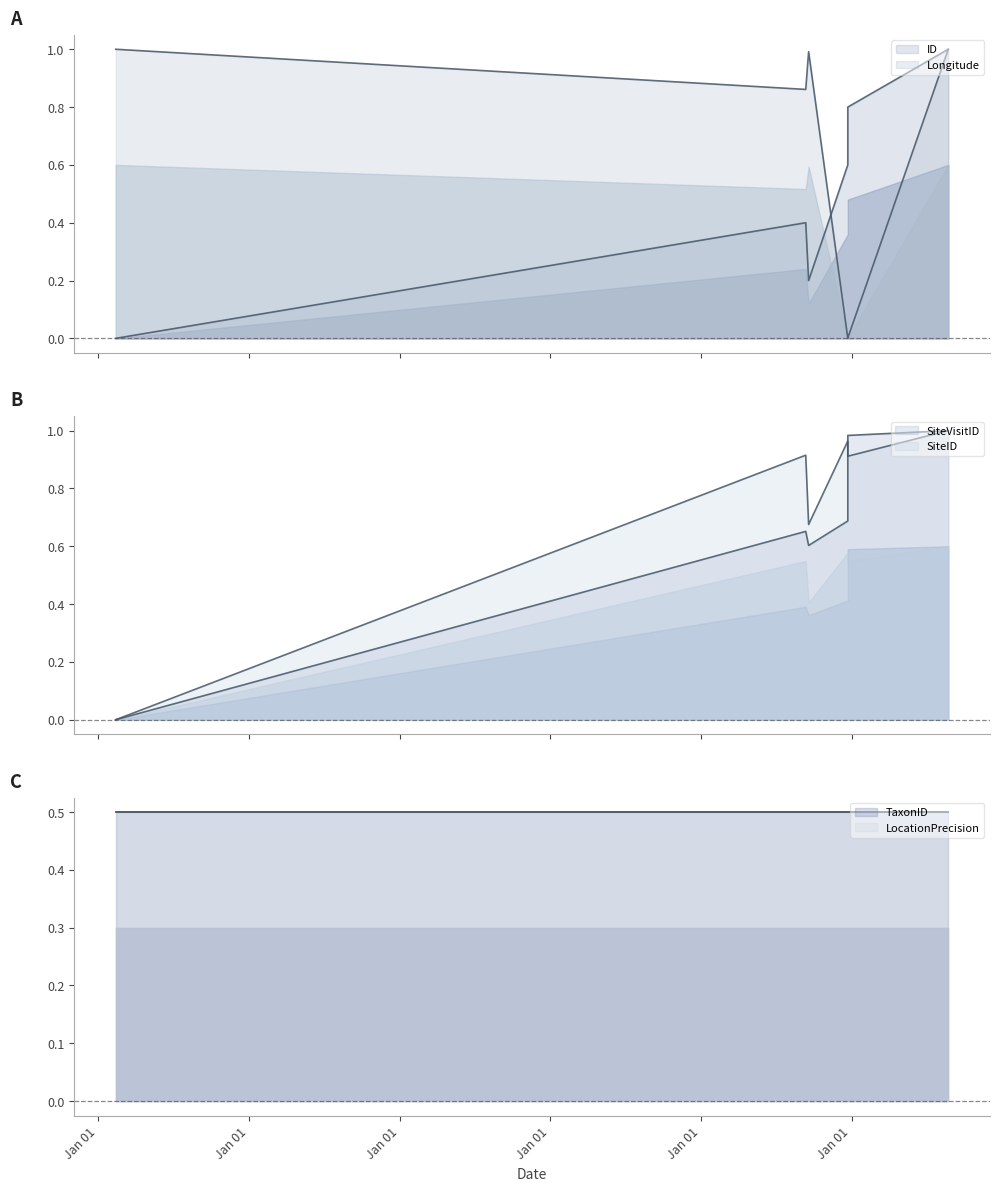

What is the spread (max minus min) of values at 2015-12-14?

1.0